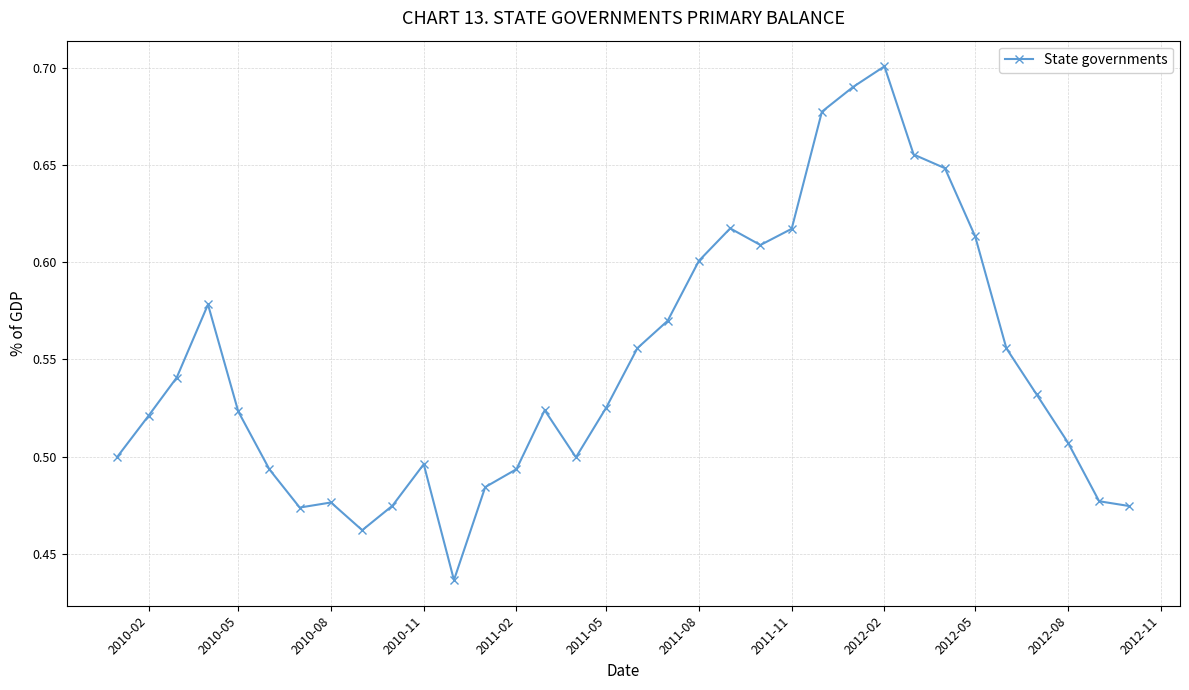

True or false: there are more than 2 points higher than both neighbors.

True